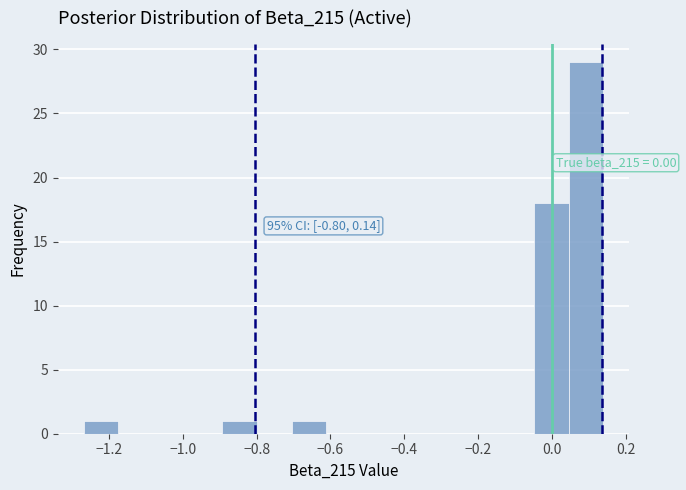

Over which range of the x-axis is the bar tallest?

0.04 to 0.14